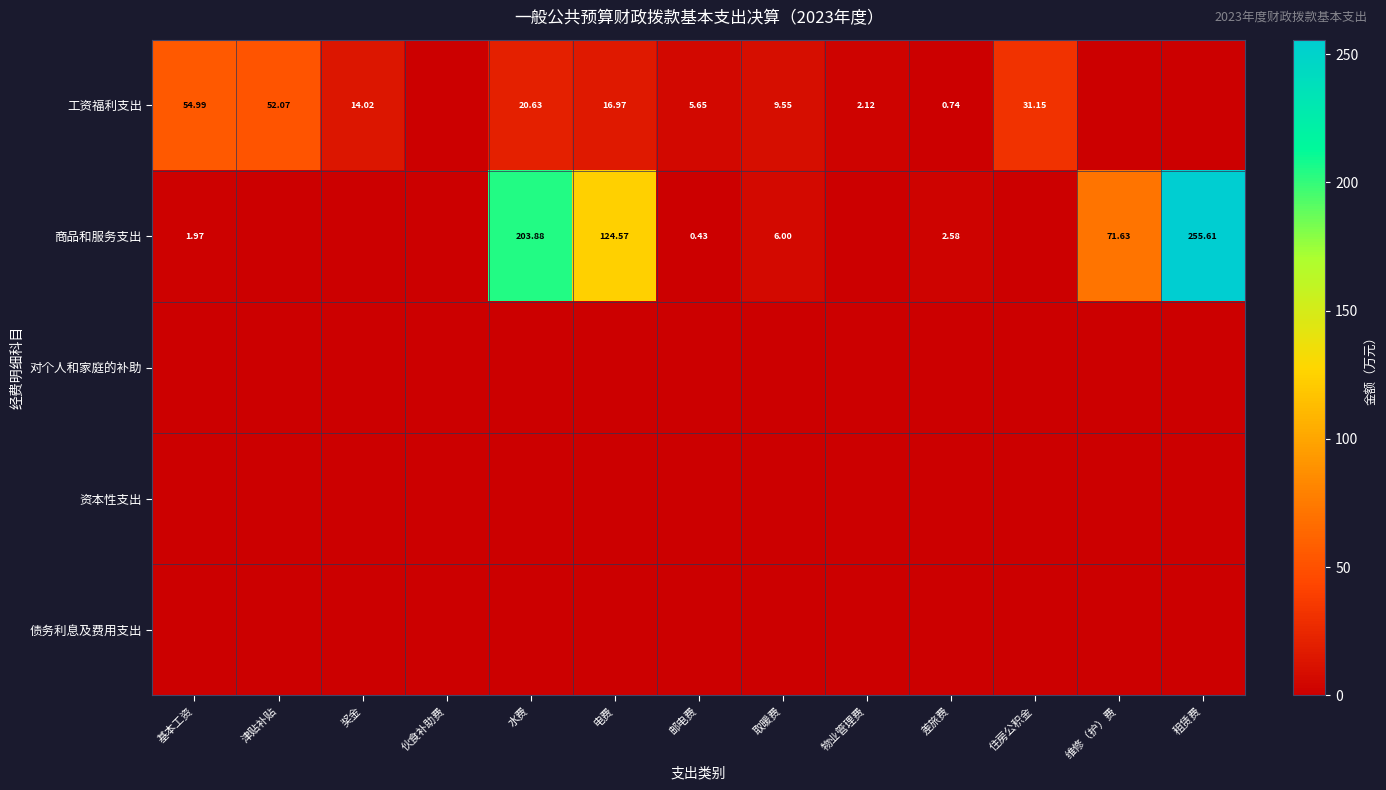

At which category is the sum across all series the highest?

租赁费